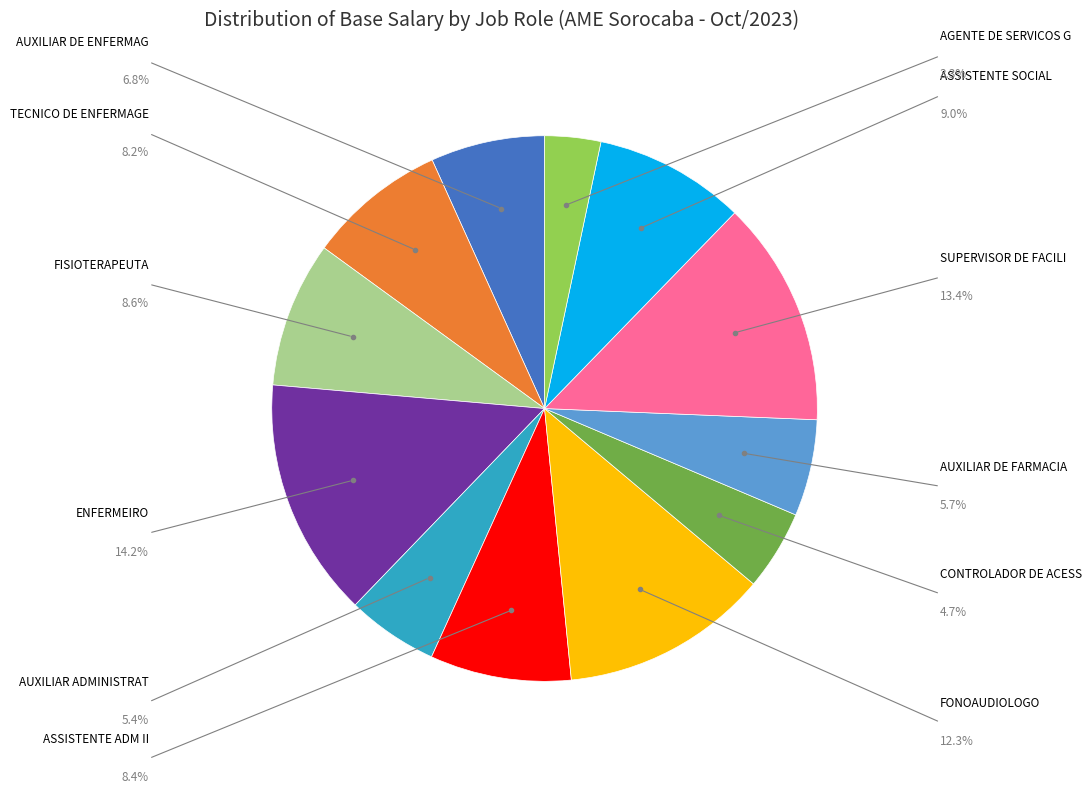

Does any single category account for the majority?

No